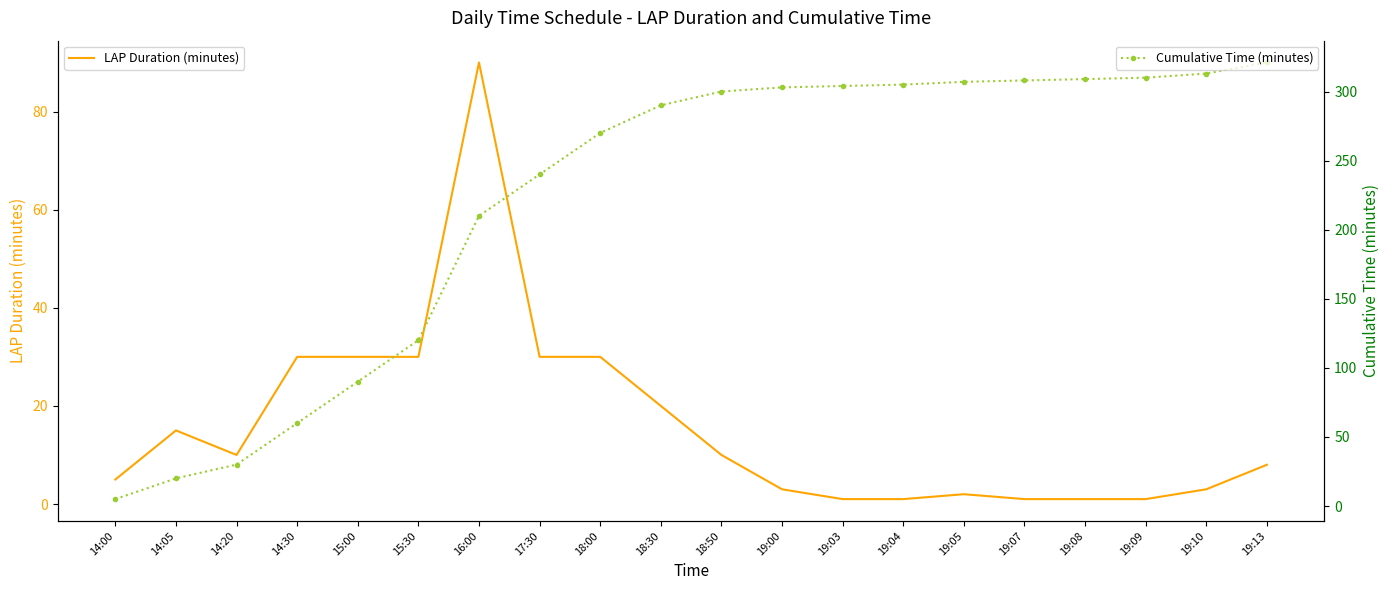

Which category has the lowest value across all series?

19:03